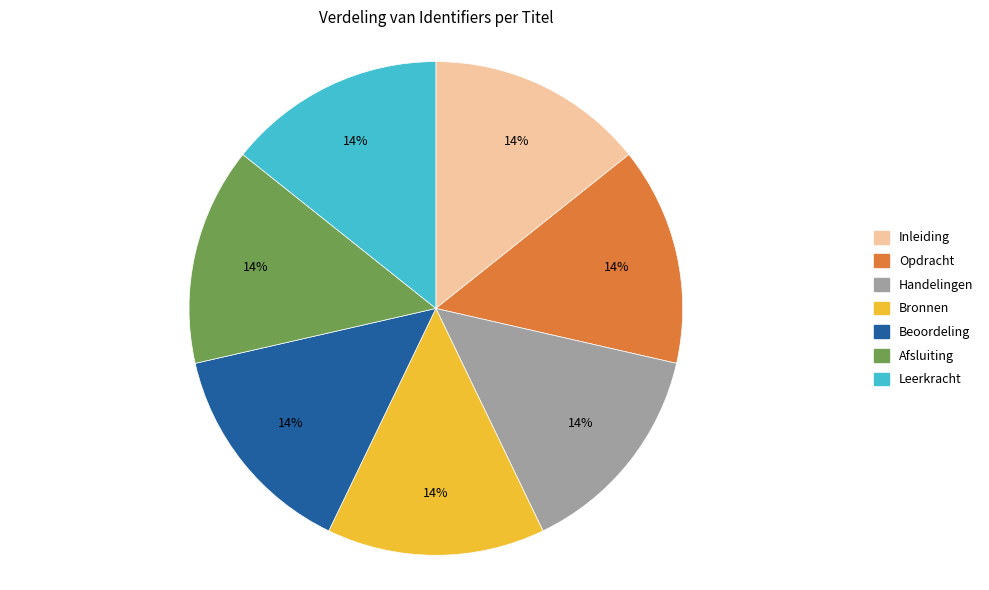

The Opdracht slice represents 14% of the pie. True or false?

True